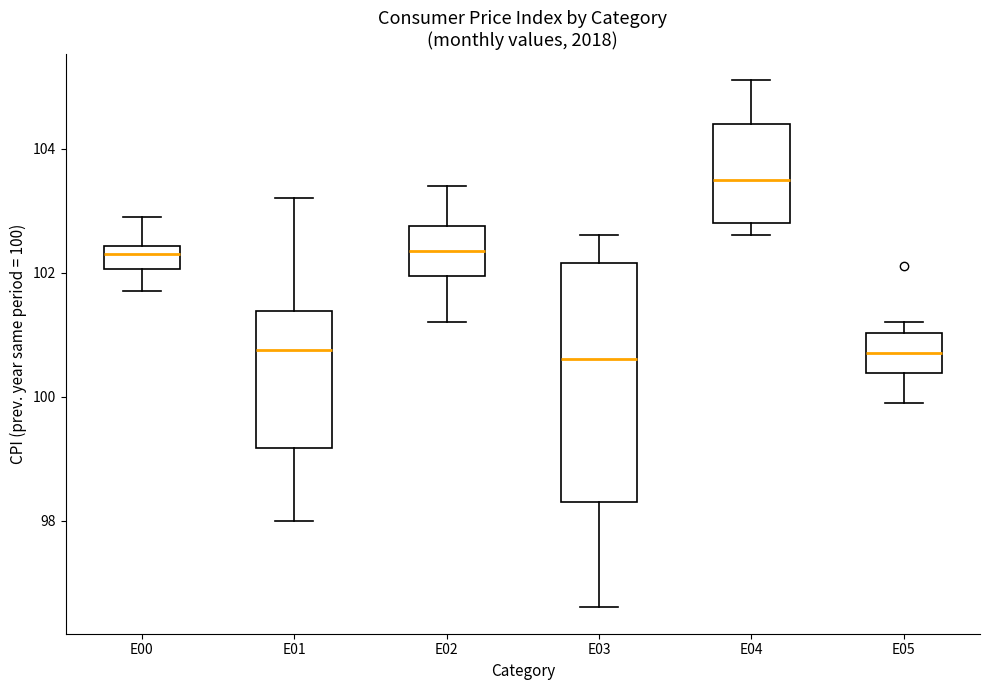

Reading left to right, read every box against the y-axis: the position of its median line, the range the box covers, and the ends of its whiskers. The values are not printed on the chart, so give them approximately, as read against the axis.

E00: median 102.4 (just below the box's upper edge), box 102.0 to 102.4, whiskers 101.8 to 103.0
E01: median 100.8, box 99.2 to 101.4, whiskers 98.0 to 103.2
E02: median 102.4, box 102.0 to 102.8, whiskers 101.2 to 103.4
E03: median 100.6, box 98.4 to 102.2, whiskers 96.6 to 102.6
E04: median 103.6, box 102.8 to 104.4, whiskers 102.6 to 105.2
E05: median 100.8, box 100.4 to 101.0, whiskers 100.0 to 101.2